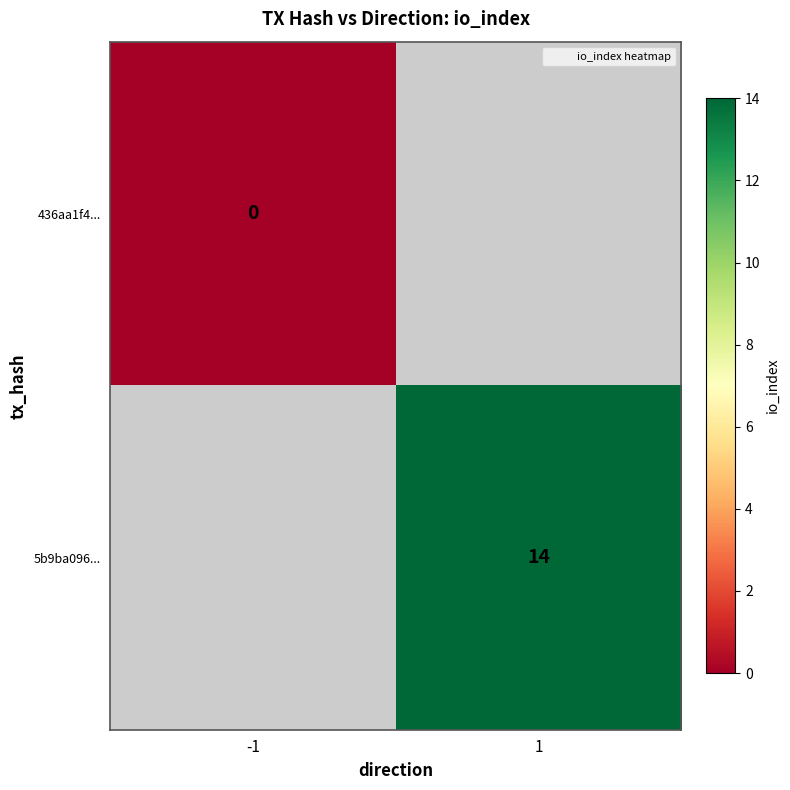

Between -1 and 1, which is larger?

1